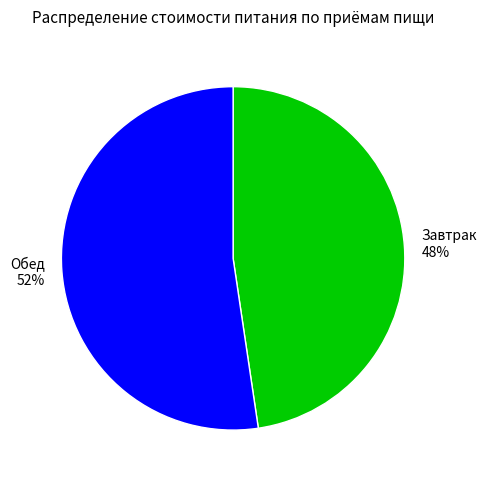

Count the number of slices in the pie.

2